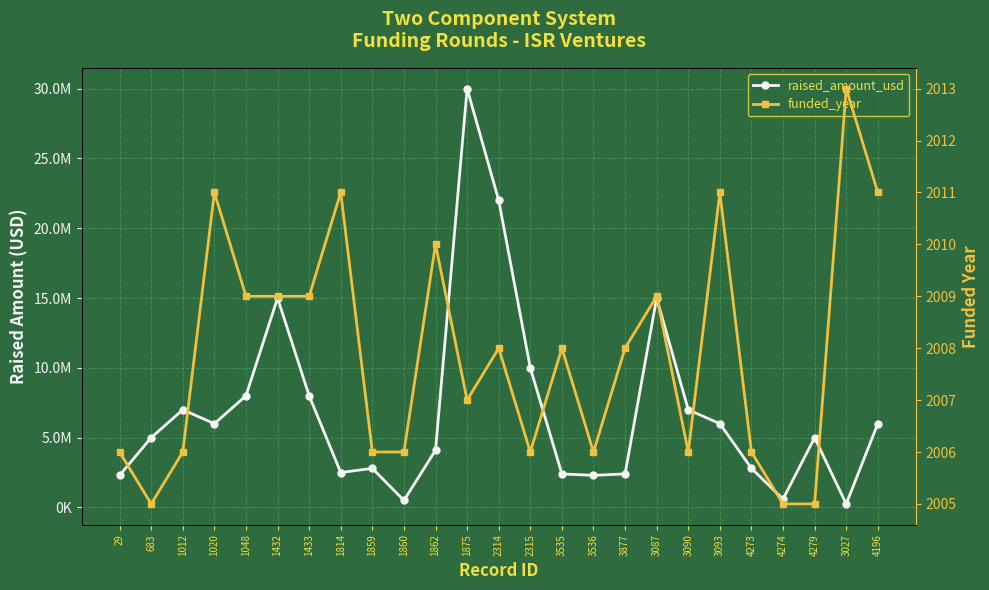

What is the difference between the second highest and minimum values in the funded_year series?

6